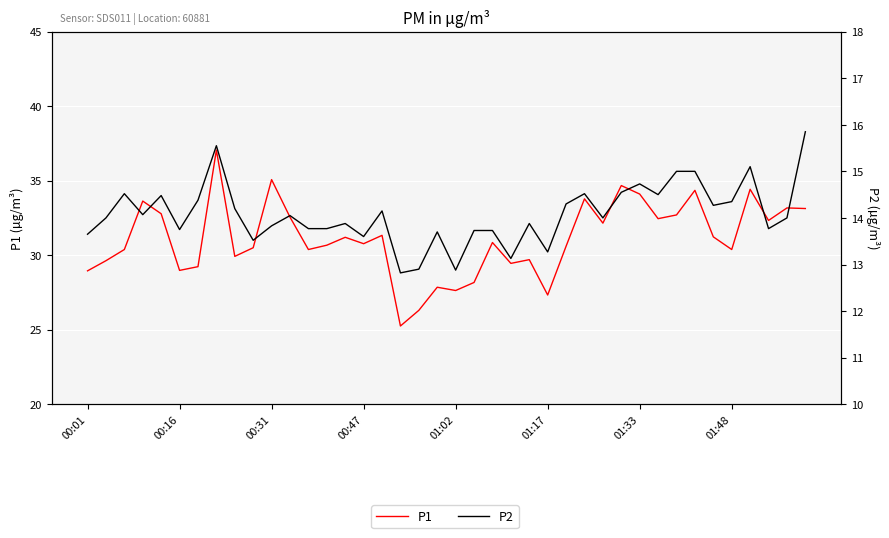

Does the chart display data point markers on the line(s)?

No